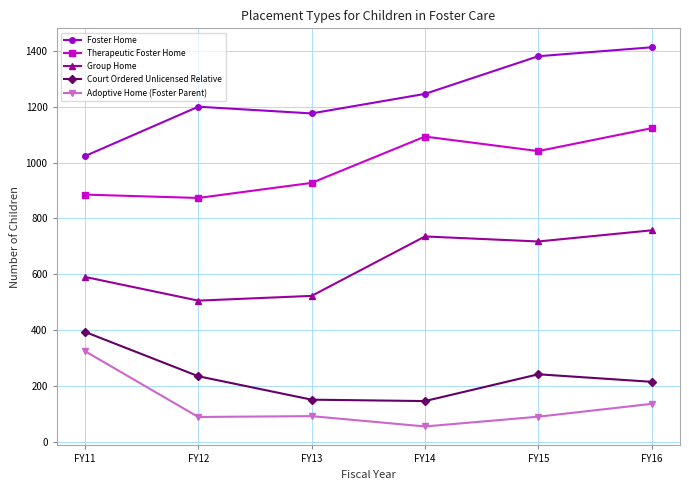

True or false: Group Home has more than 0 interior local peaks.

True